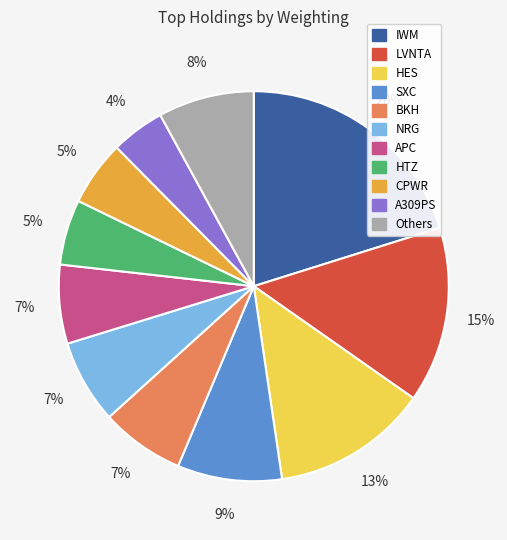

Is there a majority slice in this chart?

No